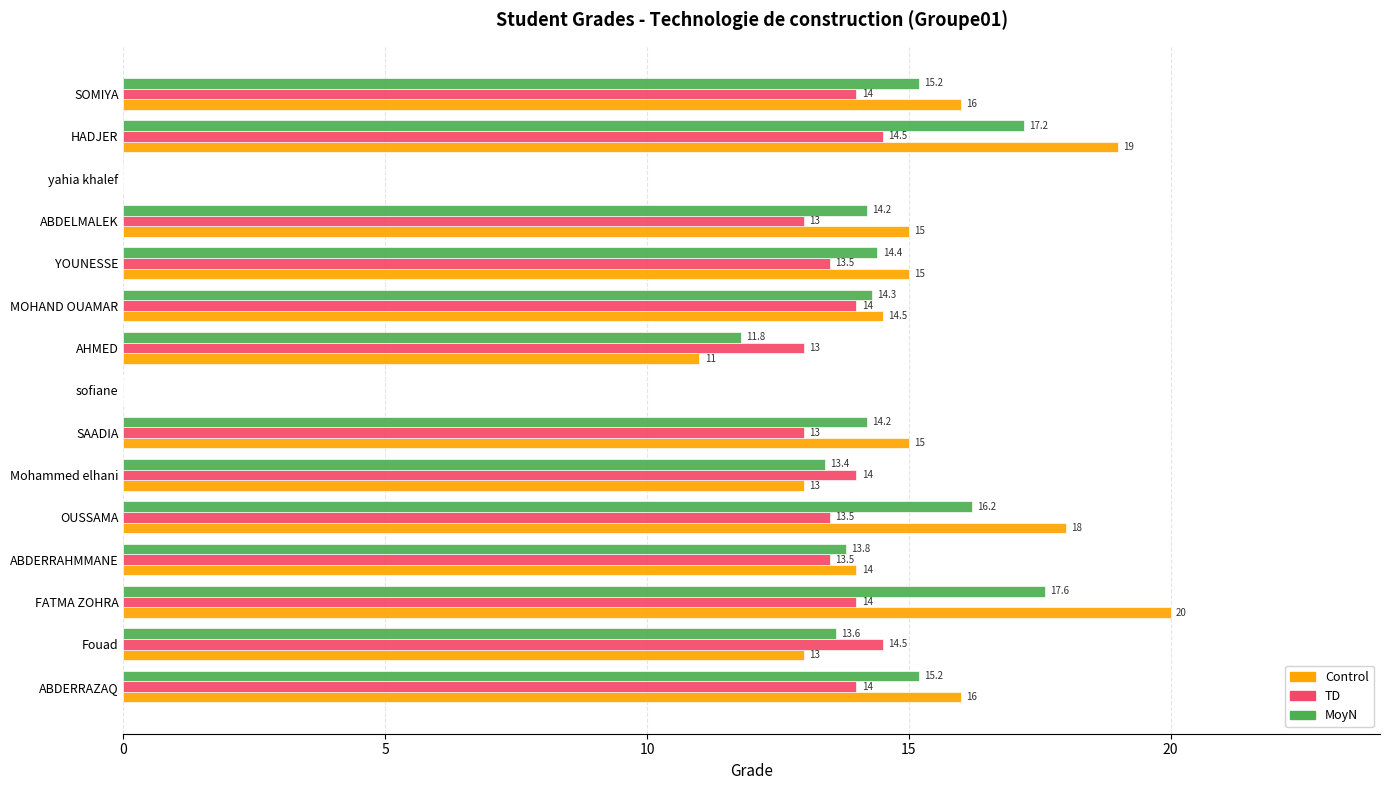

The value of Control at SAADIA is 20.1. True or false?

False